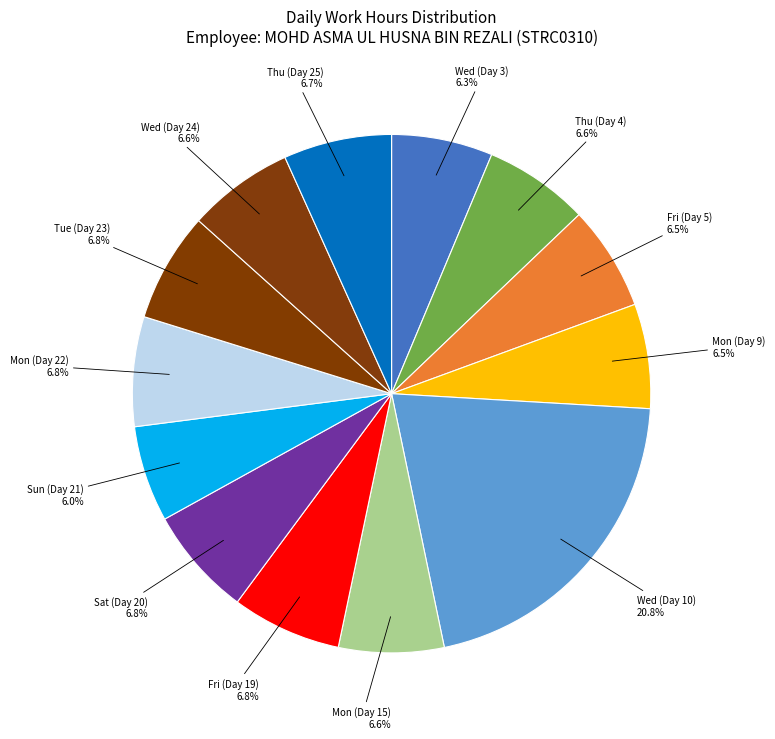

Approximately how many times larger is the value at Fri (Day 19) compared to Mon (Day 22)?

1.0